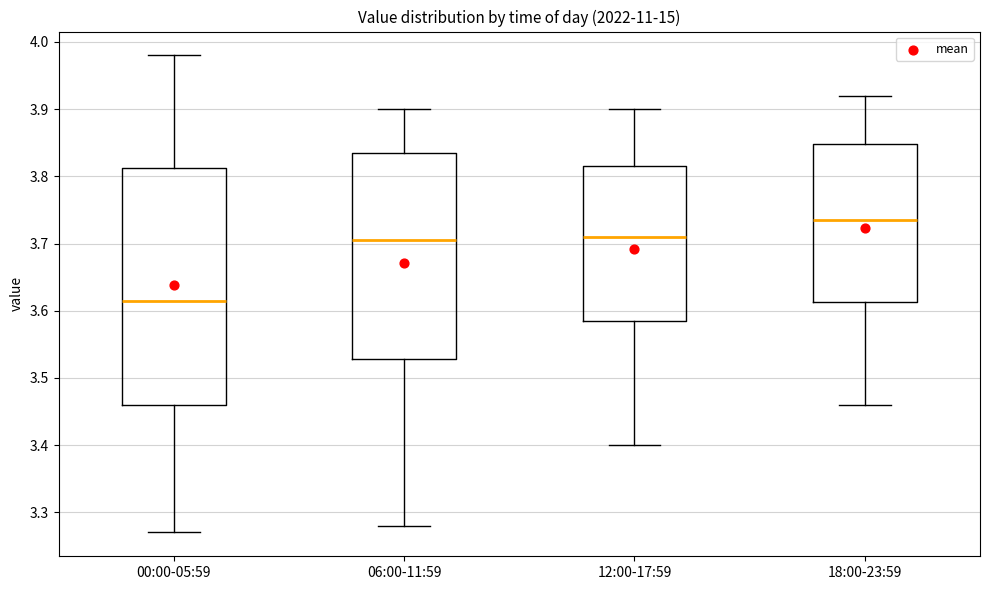

Reading left to right, read every box against the y-axis: the position of its median line, the range the box covers, and the ends of its whiskers. The values are not printed on the chart, so give them approximately, as read against the axis.

00:00-05:59: median 3.62, box 3.46 to 3.81, whiskers 3.27 to 3.98
06:00-11:59: median 3.71, box 3.53 to 3.84, whiskers 3.28 to 3.90
12:00-17:59: median 3.71, box 3.59 to 3.82, whiskers 3.40 to 3.90
18:00-23:59: median 3.74, box 3.61 to 3.85, whiskers 3.46 to 3.92